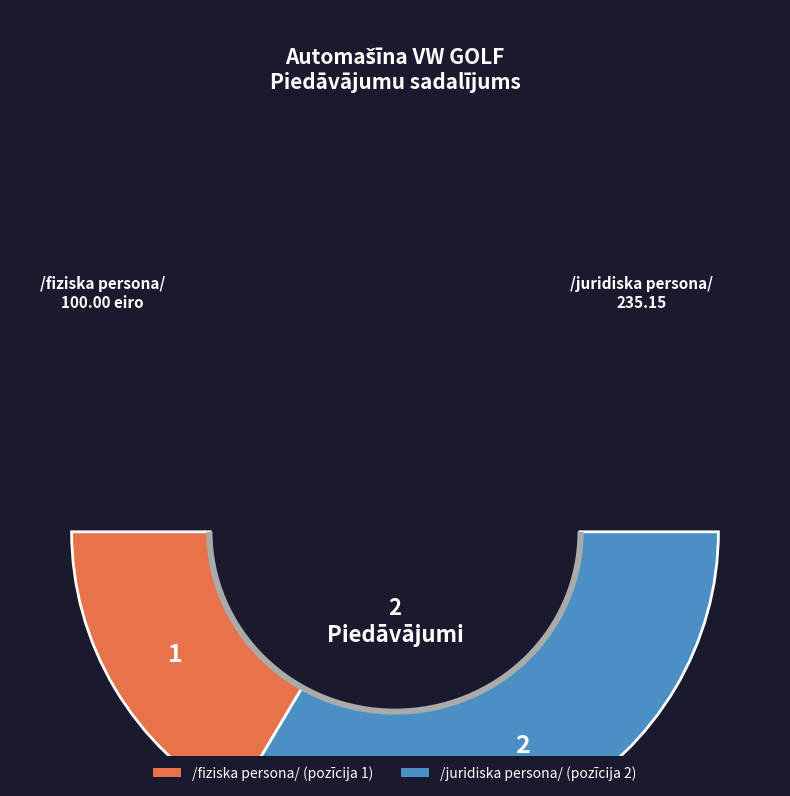

Which slice represents more than half of the pie?

/juridiska persona/